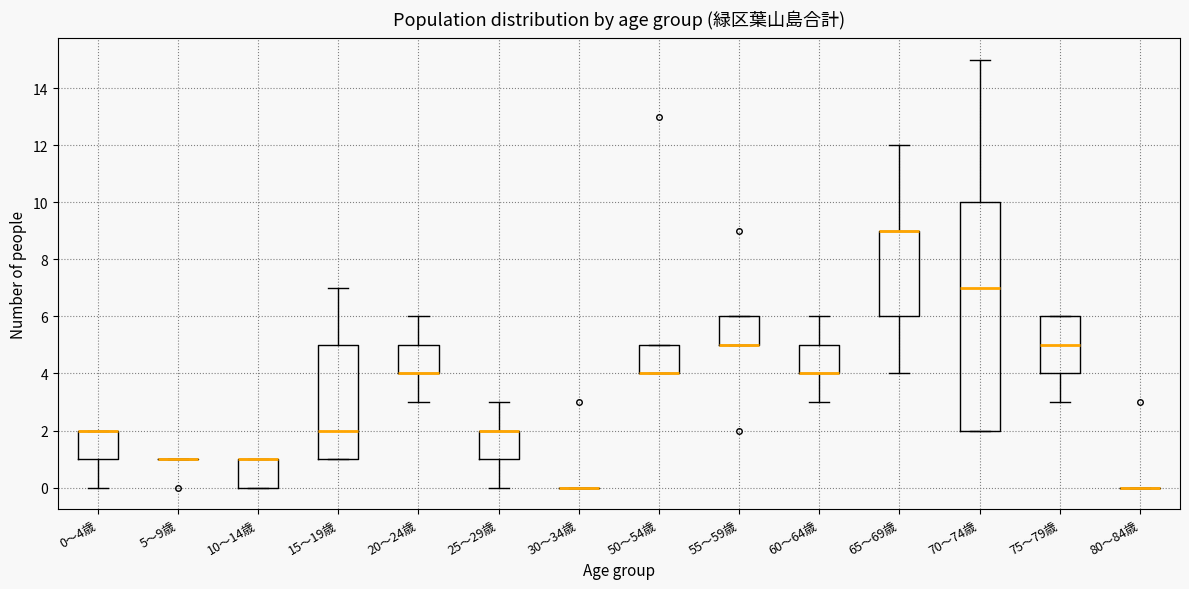

Which box is the tallest, from its lower edge to its upper edge?

70～74歳